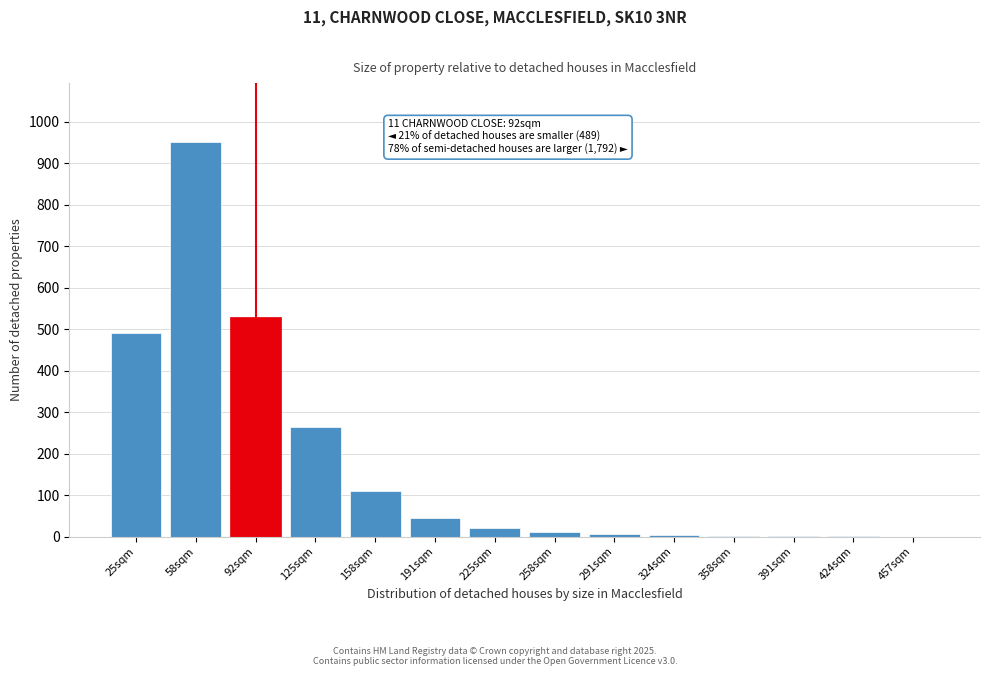

True or false: the data shows 10 at 258sqm.

True